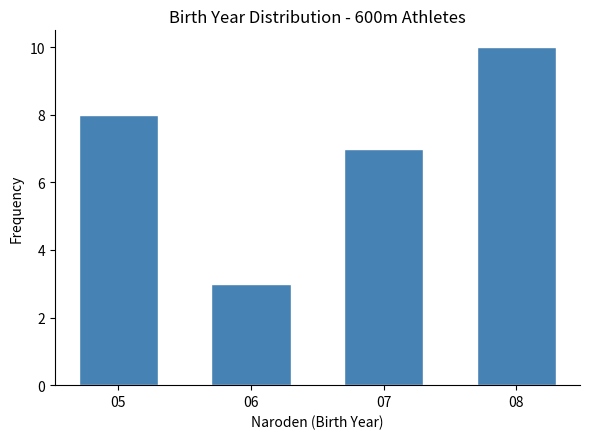

Reading left to right, extract all data points from this chart.

8	3	7	10